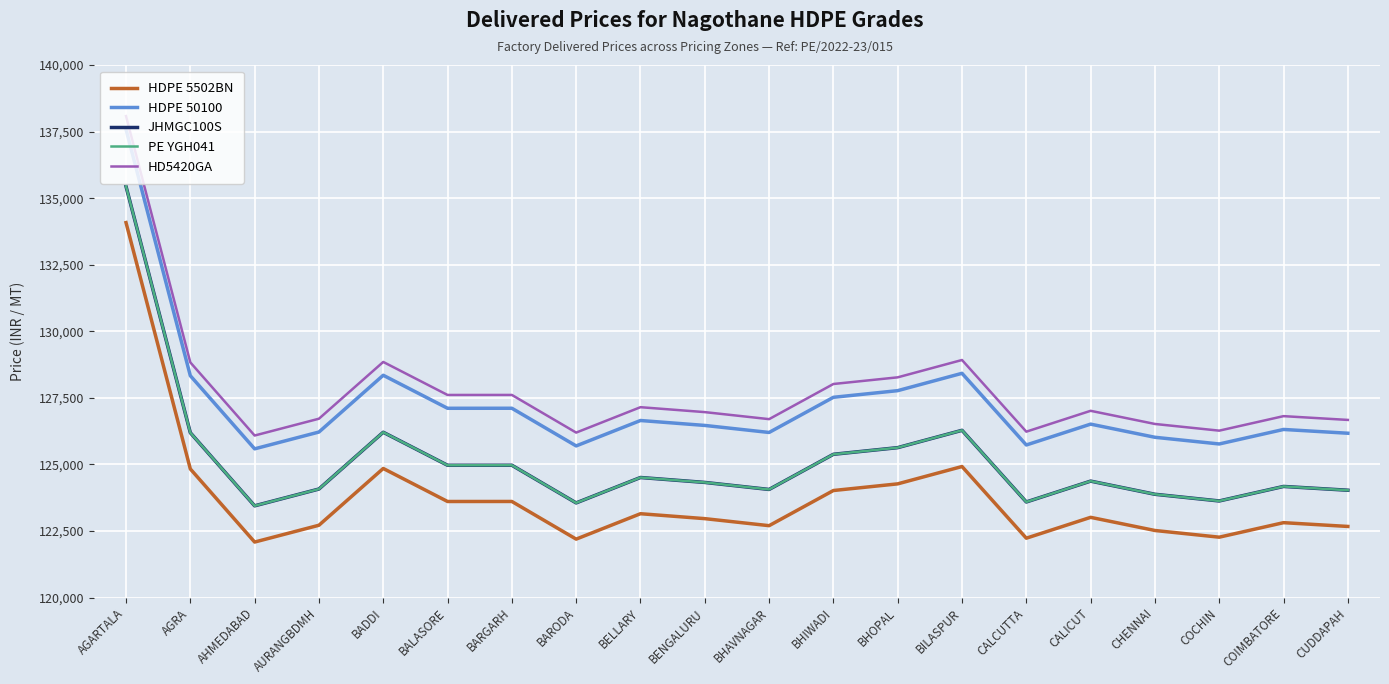

What are all the series names shown in the legend?

HDPE 5502BN, HDPE 50100, JHMGC100S, PE YGH041, HD5420GA